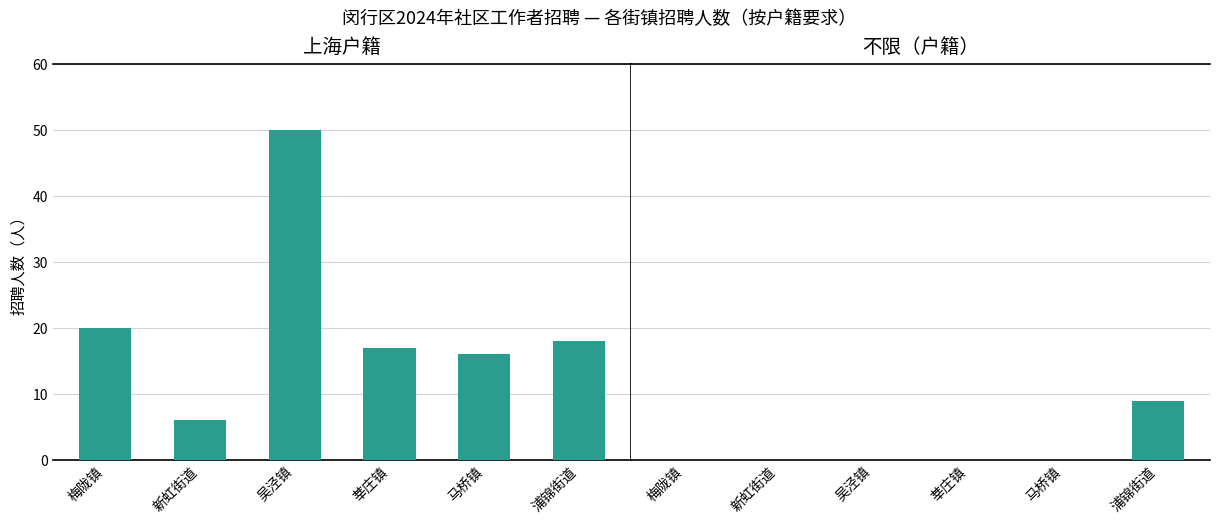

What is the sum of all 不限（户籍） values?

9